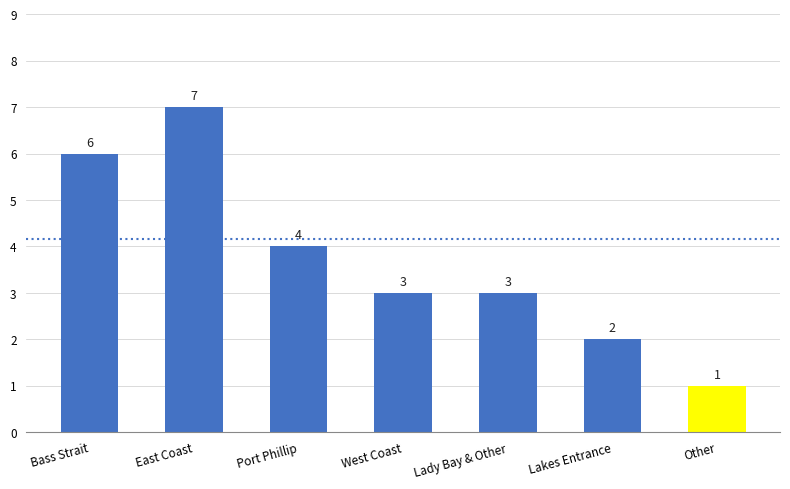

What is the greatest value displayed?

7